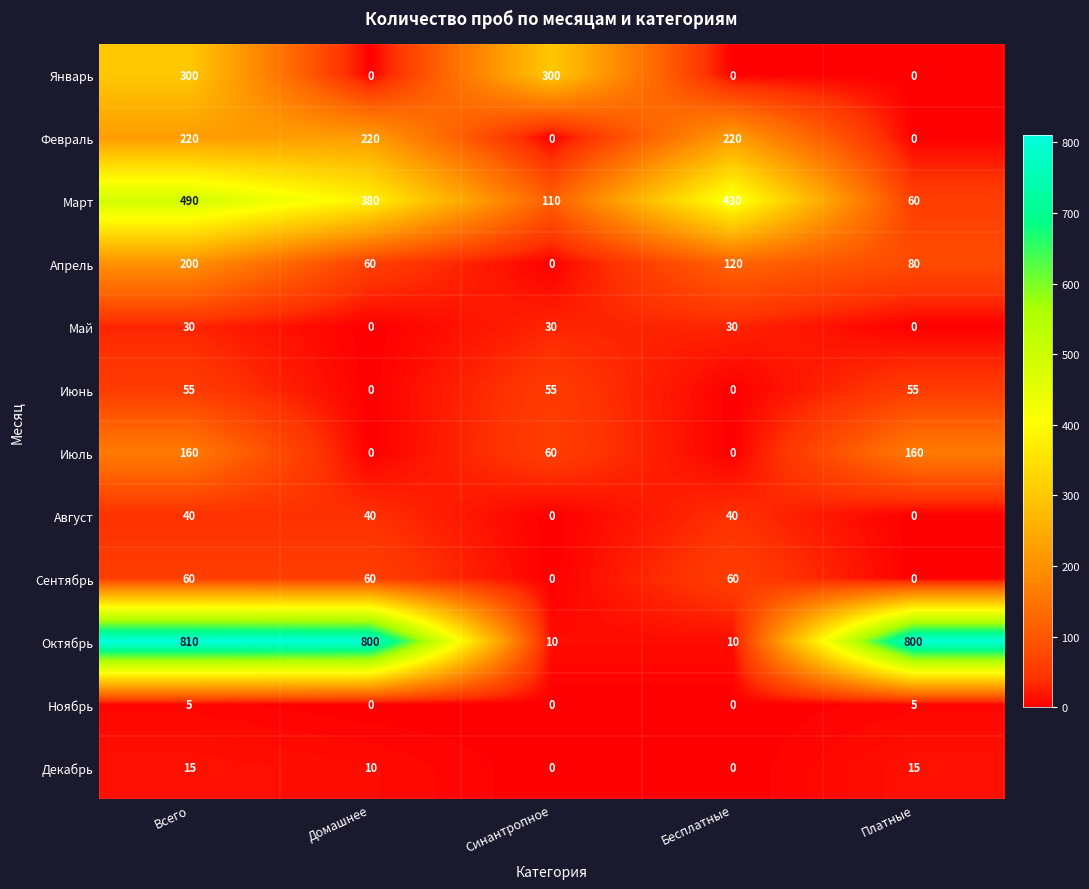

Which category has the highest value across all series?

Всего